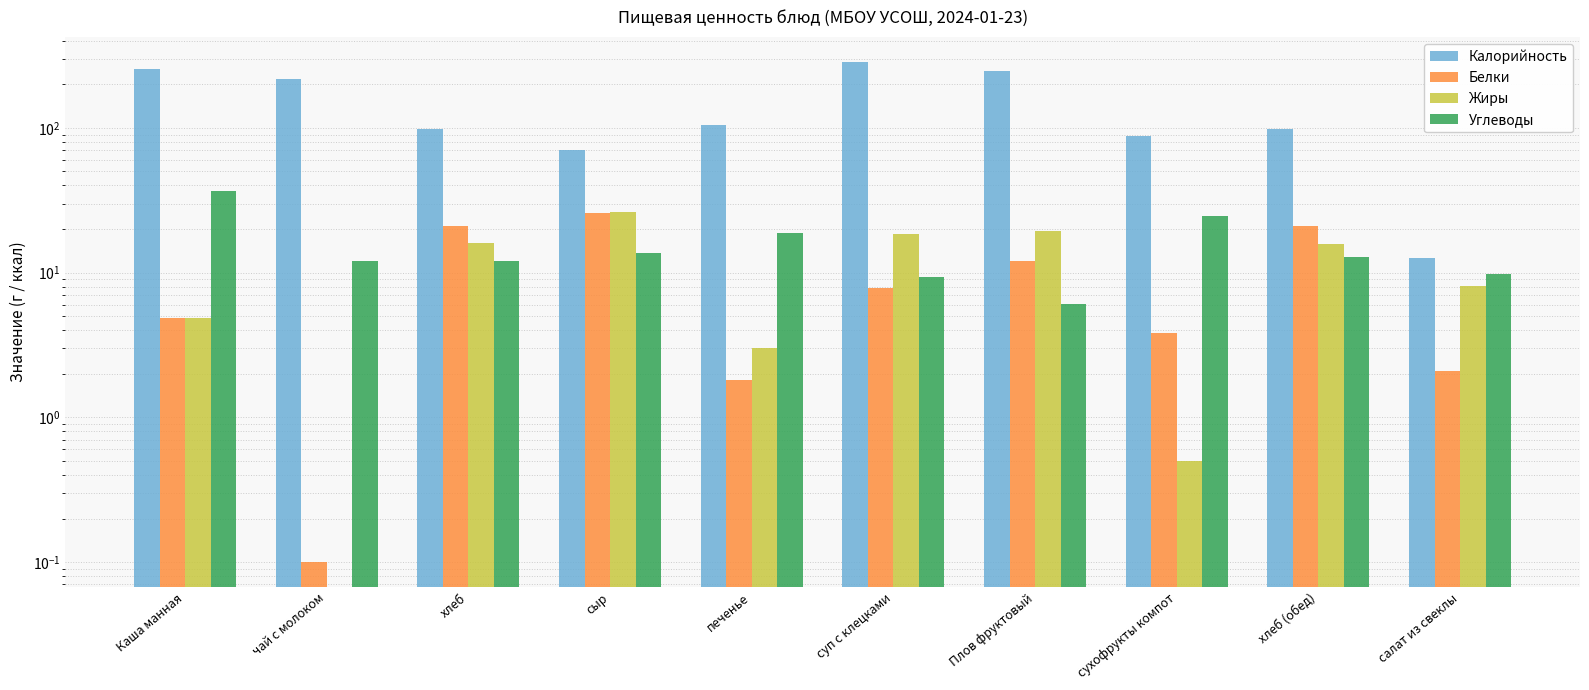

What position from the right is хлеб (обед)?

2